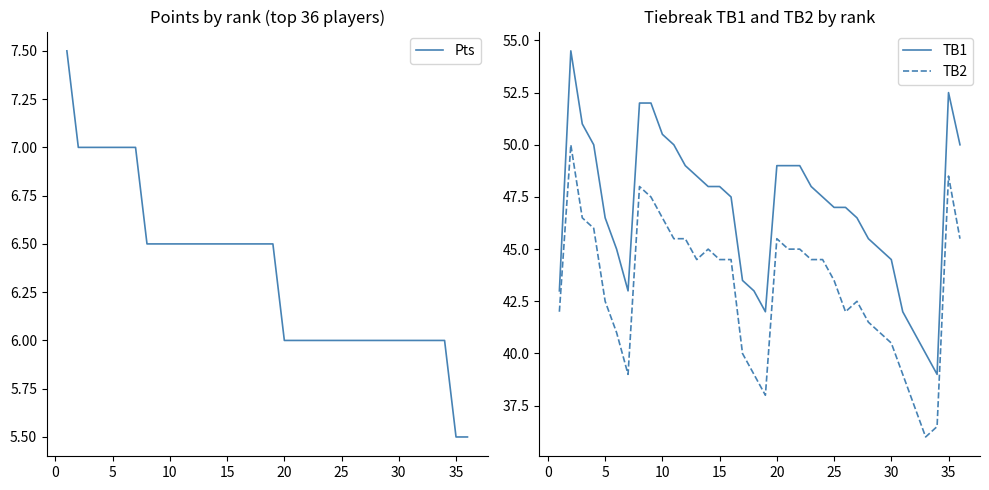

Reading left to right, what are all the values shown in this chart?

Pts: 7.5	7.0	7.0	7.0	7.0	7.0	7.0	6.5	6.5	6.5	6.5	6.5	6.5	6.5	6.5	6.5	6.5	6.5	6.5	6.0	6.0	6.0	6.0	6.0	6.0	6.0	6.0	6.0	6.0	6.0	6.0	6.0	6.0	6.0	5.5	5.5
TB1: 43.0	54.5	51.0	50.0	46.5	45.0	43.0	52.0	52.0	50.5	50.0	49.0	48.5	48.0	48.0	47.5	43.5	43.0	42.0	49.0	49.0	49.0	48.0	47.5	47.0	47.0	46.5	45.5	45.0	44.5	42.0	41.0	40.0	39.0	52.5	50.0
TB2: 42.0	50.0	46.5	46.0	42.5	41.0	39.0	48.0	47.5	46.5	45.5	45.5	44.5	45.0	44.5	44.5	40.0	39.0	38.0	45.5	45.0	45.0	44.5	44.5	43.5	42.0	42.5	41.5	41.0	40.5	39.0	37.5	36.0	36.5	48.5	45.5